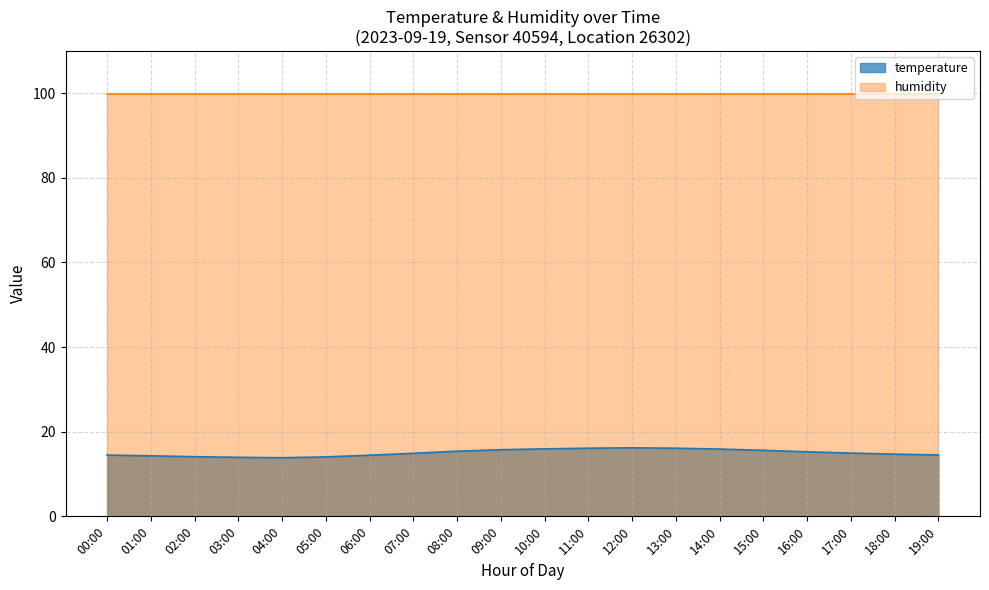

What is the difference between the highest and lowest values at 06:00?

85.5